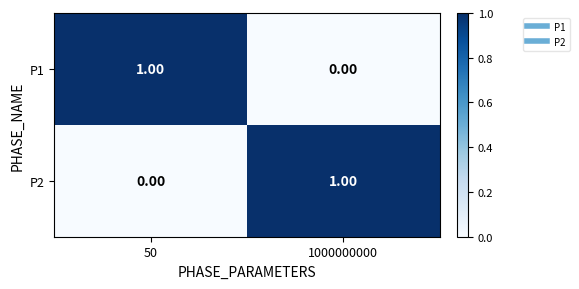

How many data points does each series have?

2